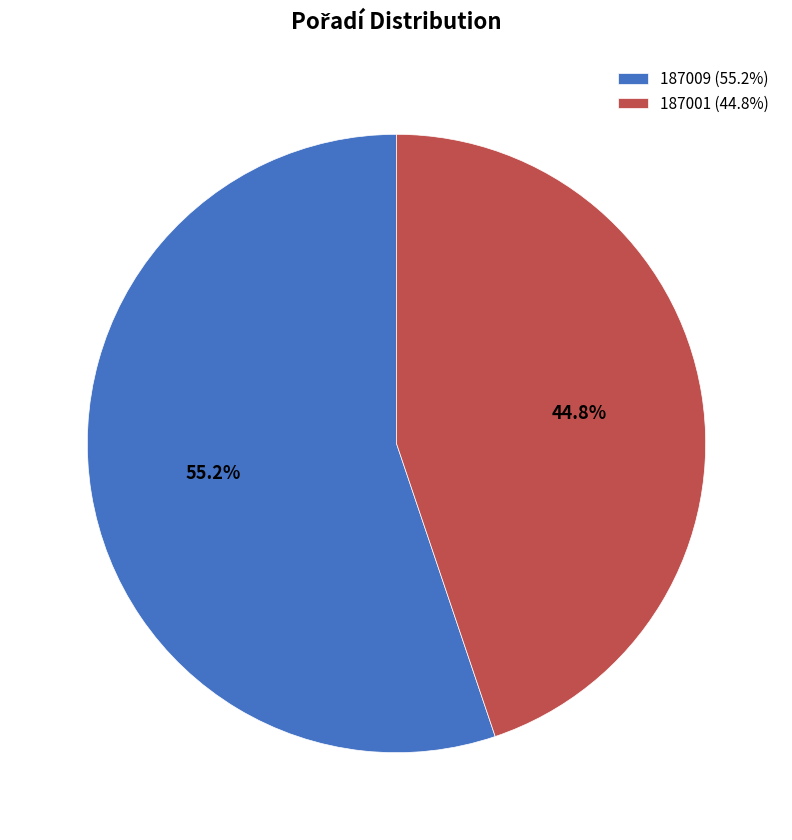

What percentage is NOT represented by 187009?

44.8%